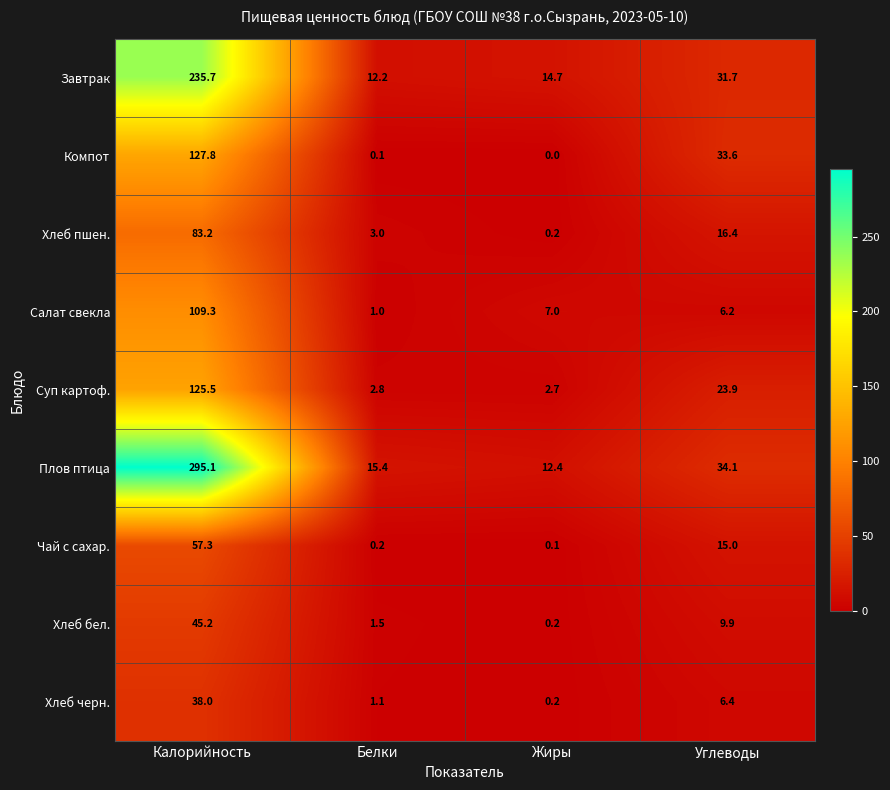

What is the greatest value displayed?

295.1